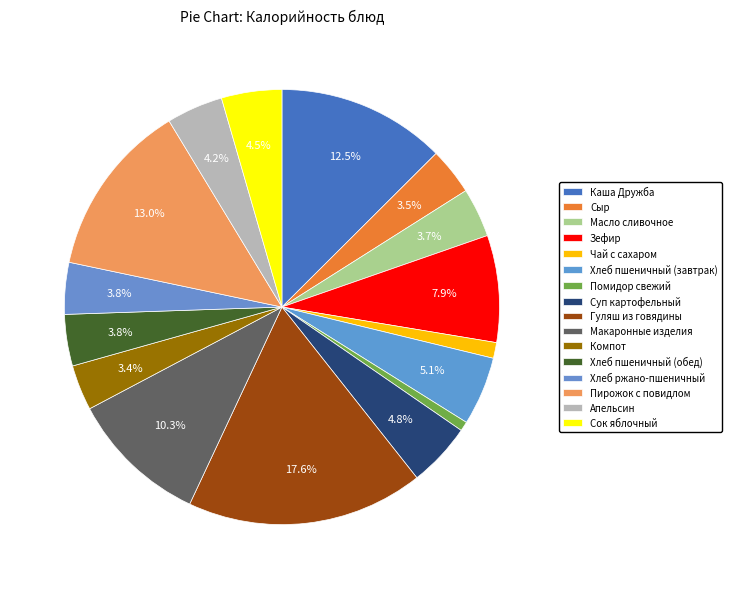

How many segments does this pie chart have?

16